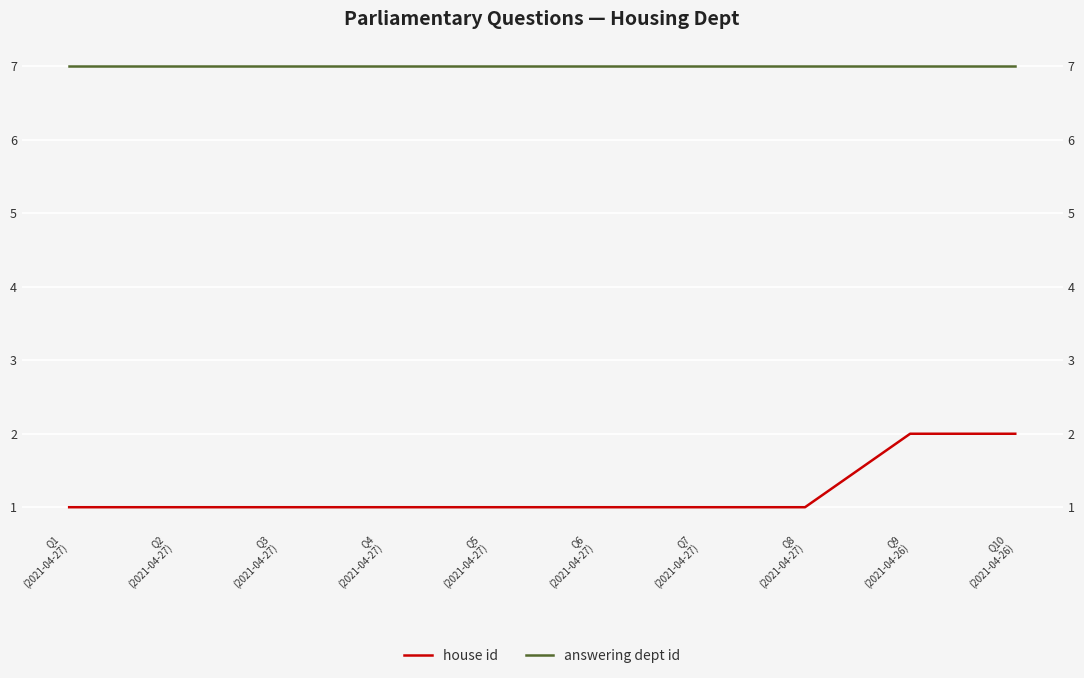

What is the label of the 6th point from the left?

Q6
(2021-04-27)